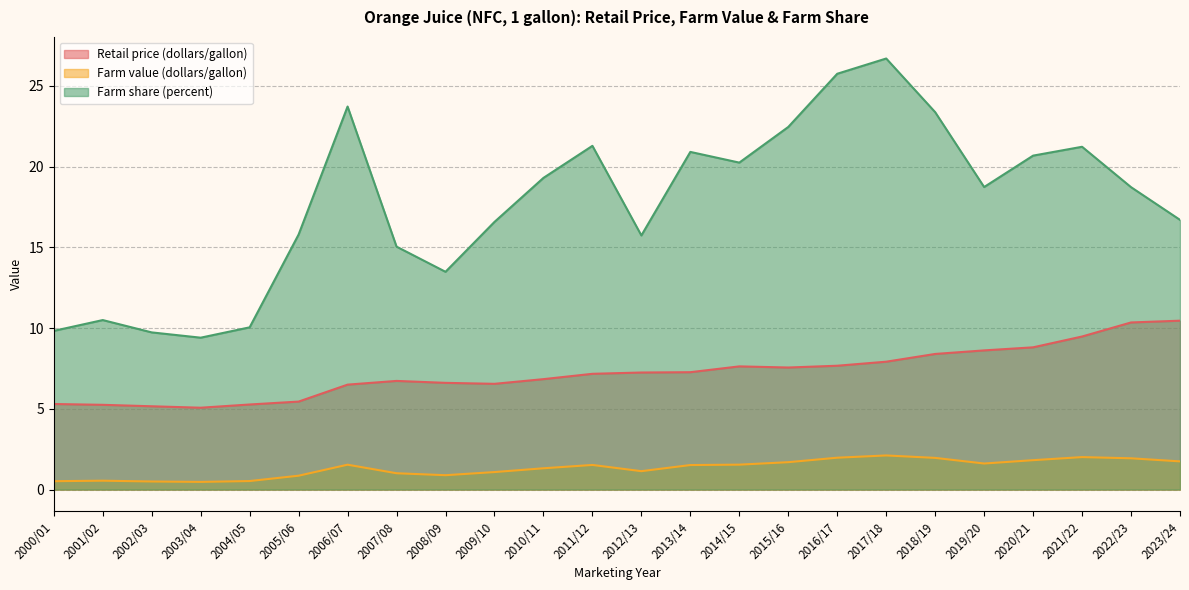

The value of Retail price (dollars/gallon) at 2004/05 is 7.6. True or false?

False